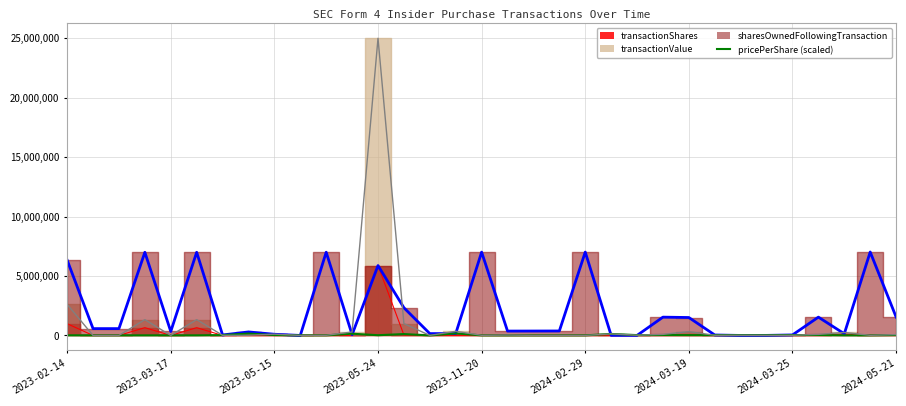

Which series ends up on top after the final intersection of transactionValue and transactionPricePerShare?

transactionValue